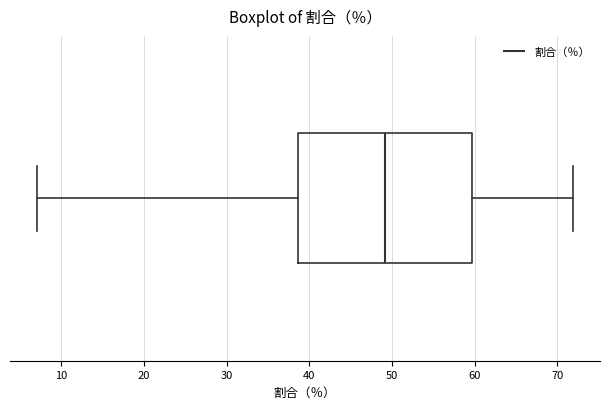

Where is the right edge of the box on the x-axis? The values are not printed on the chart, so give them approximately, as read against the axis.

60